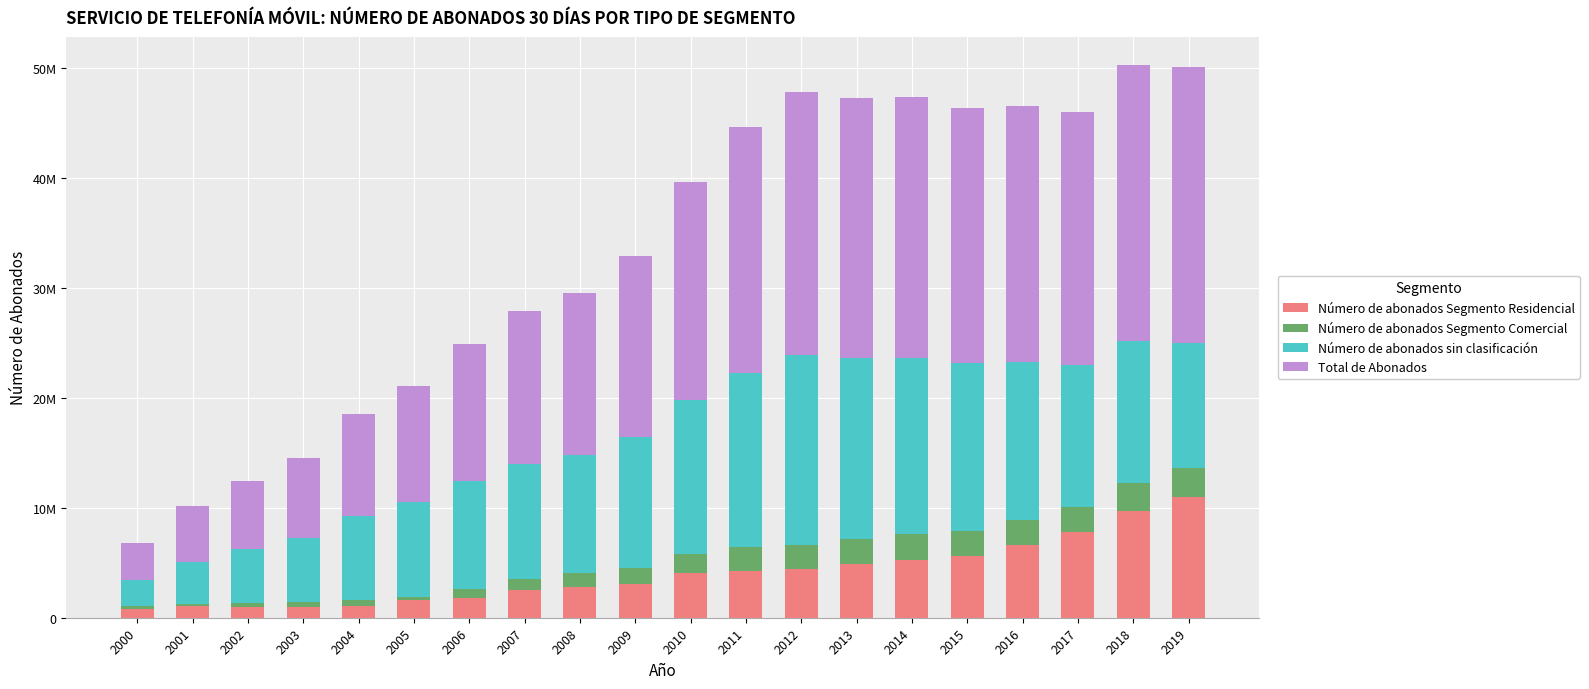

Does the chart contain any negative values?

No